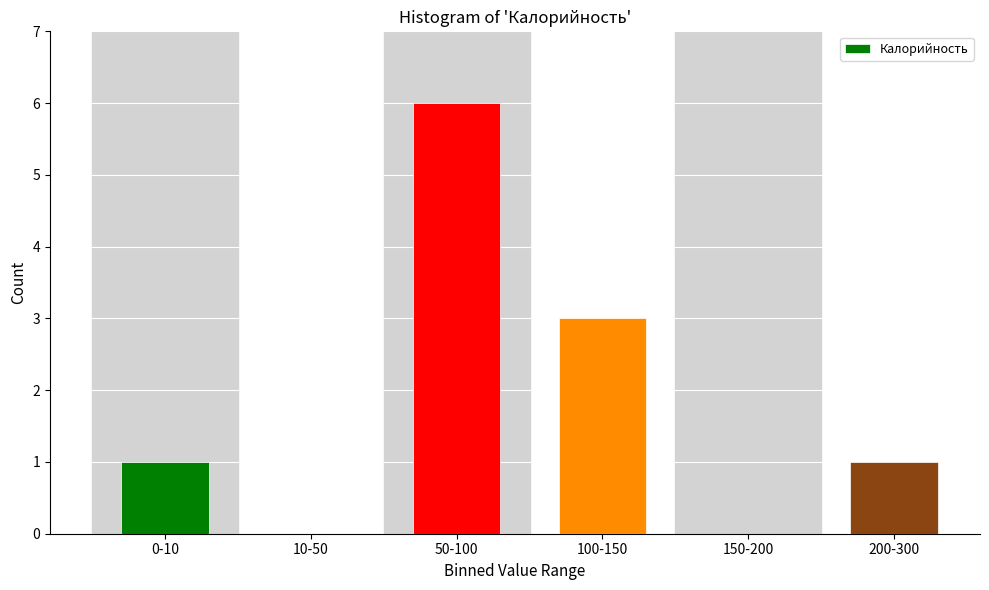

Reading left to right, list all the values displayed in this chart.

0-10=1	10-50=0	50-100=6	100-150=3	150-200=0	200-300=1